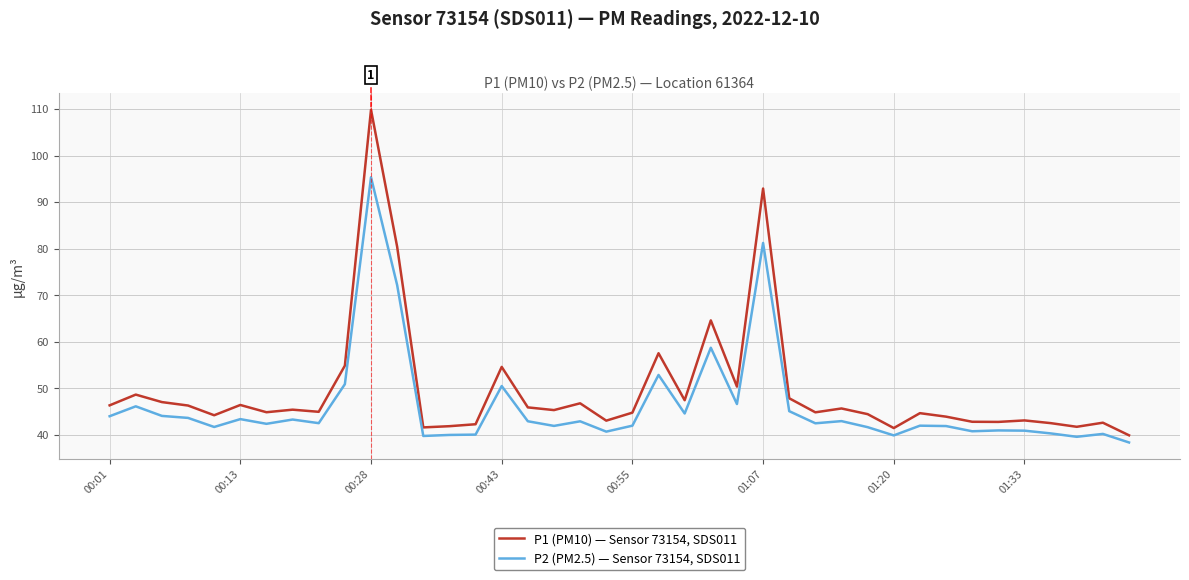

What is the minimum value for P1 (PM10) — Sensor 73154, SDS011?

39.9